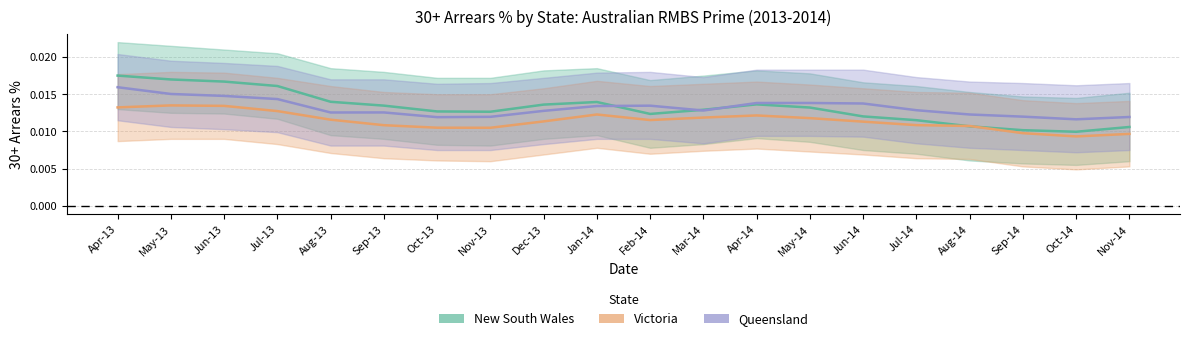

Is the value of Queensland at Jun-13 greater than the value of Victoria at Jul-13?

Yes